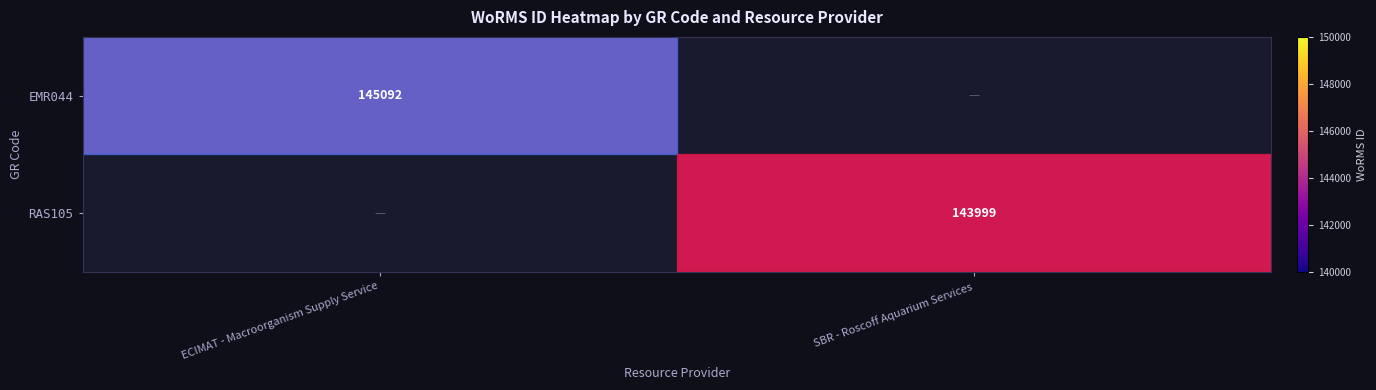

Is it true that RAS105 equals 241195 at SBR - Roscoff Aquarium Services?

False